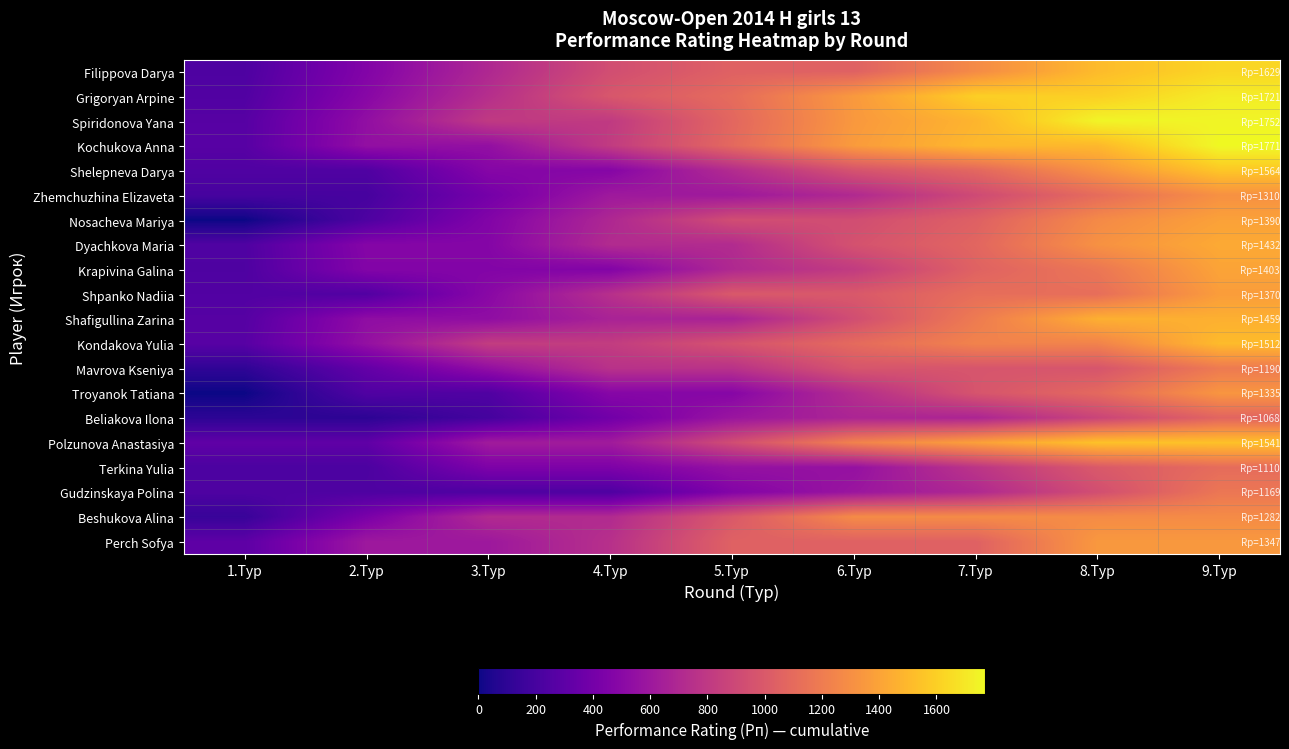

Reading left to right, list all the values displayed in this chart.

Filippova Darya: 1.Тур=232.7	2.Тур=465.4	3.Тур=698.1	4.Тур=930.9	5.Тур=1047.2	6.Тур=1047.2	7.Тур=1279.9	8.Тур=1512.6	9.Тур=1629.0
Grigoryan Arpine: 1.Тур=245.9	2.Тур=491.7	3.Тур=737.6	4.Тур=983.4	5.Тур=1106.4	6.Тур=1352.2	7.Тур=1598.1	8.Тур=1598.1	9.Тур=1721.0
Spiridonova Yana: 1.Тур=269.5	2.Тур=539.1	3.Тур=808.6	4.Тур=808.6	5.Тур=1078.2	6.Тур=1347.7	7.Тур=1482.5	8.Тур=1752.0	9.Тур=1752.0
Kochukova Anna: 1.Тур=272.5	2.Тур=544.9	3.Тур=544.9	4.Тур=817.4	5.Тур=1089.8	6.Тур=1362.3	7.Тур=1498.5	8.Тур=1498.5	9.Тур=1771.0
Shelepneva Darya: 1.Тур=240.6	2.Тур=240.6	3.Тур=481.2	4.Тур=481.2	5.Тур=721.8	6.Тур=962.5	7.Тур=1082.8	8.Тур=1323.4	9.Тур=1564.0
Zhemchuzhina Elizaveta: 1.Тур=201.5	2.Тур=201.5	3.Тур=403.1	4.Тур=604.6	5.Тур=604.6	6.Тур=705.4	7.Тур=906.9	8.Тур=1108.5	9.Тур=1310.0
Nosacheva Mariya: 1.Тур=0.0	2.Тур=231.7	3.Тур=463.3	4.Тур=695.0	5.Тур=926.7	6.Тур=926.7	7.Тур=1042.5	8.Тур=1274.2	9.Тур=1390.0
Dyachkova Maria: 1.Тур=238.7	2.Тур=477.3	3.Тур=477.3	4.Тур=716.0	5.Тур=716.0	6.Тур=954.7	7.Тур=1074.0	8.Тур=1312.7	9.Тур=1432.0
Krapivina Galina: 1.Тур=233.8	2.Тур=467.7	3.Тур=467.7	4.Тур=467.7	5.Тур=701.5	6.Тур=818.4	7.Тур=1052.2	8.Тур=1169.2	9.Тур=1403.0
Shpanko Nadiia: 1.Тур=249.1	2.Тур=249.1	3.Тур=498.2	4.Тур=747.3	5.Тур=996.4	6.Тур=996.4	7.Тур=1120.9	8.Тур=1120.9	9.Тур=1370.0
Shafigullina Zarina: 1.Тур=265.3	2.Тур=530.5	3.Тур=530.5	4.Тур=663.2	5.Тур=663.2	6.Тур=928.5	7.Тур=1193.7	8.Тур=1459.0	9.Тур=1459.0
Kondakova Yulia: 1.Тур=274.9	2.Тур=549.8	3.Тур=824.7	4.Тур=824.7	5.Тур=962.2	6.Тур=1099.6	7.Тур=1237.1	8.Тур=1237.1	9.Тур=1512.0
Mavrova Kseniya: 1.Тур=108.2	2.Тур=324.5	3.Тур=540.9	4.Тур=757.3	5.Тур=757.3	6.Тур=973.6	7.Тур=973.6	8.Тур=973.6	9.Тур=1190.0
Troyanok Tatiana: 1.Тур=0.0	2.Тур=242.7	3.Тур=242.7	4.Тур=485.5	5.Тур=485.5	6.Тур=728.2	7.Тур=970.9	8.Тур=1092.3	9.Тур=1335.0
Beliakova Ilona: 1.Тур=97.1	2.Тур=97.1	3.Тур=194.2	4.Тур=388.4	5.Тур=582.5	6.Тур=679.6	7.Тур=679.6	8.Тур=873.8	9.Тур=1068.0
Polzunova Anastasiya: 1.Тур=308.2	2.Тур=308.2	3.Тур=616.4	4.Тур=616.4	5.Тур=924.6	6.Тур=1232.8	7.Тур=1386.9	8.Тур=1541.0	9.Тур=1541.0
Terkina Yulia: 1.Тур=222.0	2.Тур=222.0	3.Тур=444.0	4.Тур=444.0	5.Тур=555.0	6.Тур=555.0	7.Тур=777.0	8.Тур=999.0	9.Тур=1110.0
Gudzinskaya Polina: 1.Тур=233.8	2.Тур=233.8	3.Тур=233.8	4.Тур=233.8	5.Тур=467.6	6.Тур=584.5	7.Тур=701.4	8.Тур=935.2	9.Тур=1169.0
Beshukova Alina: 1.Тур=142.4	2.Тур=427.3	3.Тур=712.2	4.Тур=712.2	5.Тур=997.1	6.Тур=1282.0	7.Тур=1282.0	8.Тур=1282.0	9.Тур=1282.0
Perch Sofya: 1.Тур=299.3	2.Тур=598.7	3.Тур=598.7	4.Тур=748.3	5.Тур=1047.7	6.Тур=1047.7	7.Тур=1047.7	8.Тур=1347.0	9.Тур=1347.0